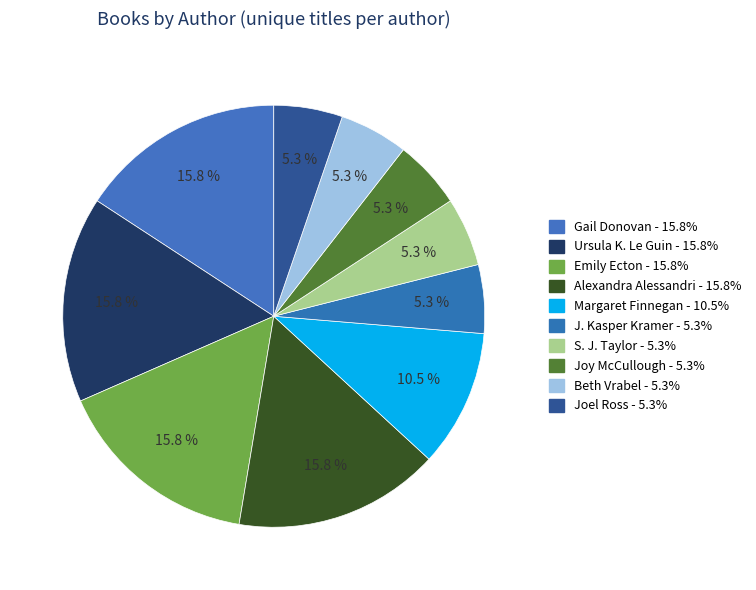

How many segments does this pie chart have?

10